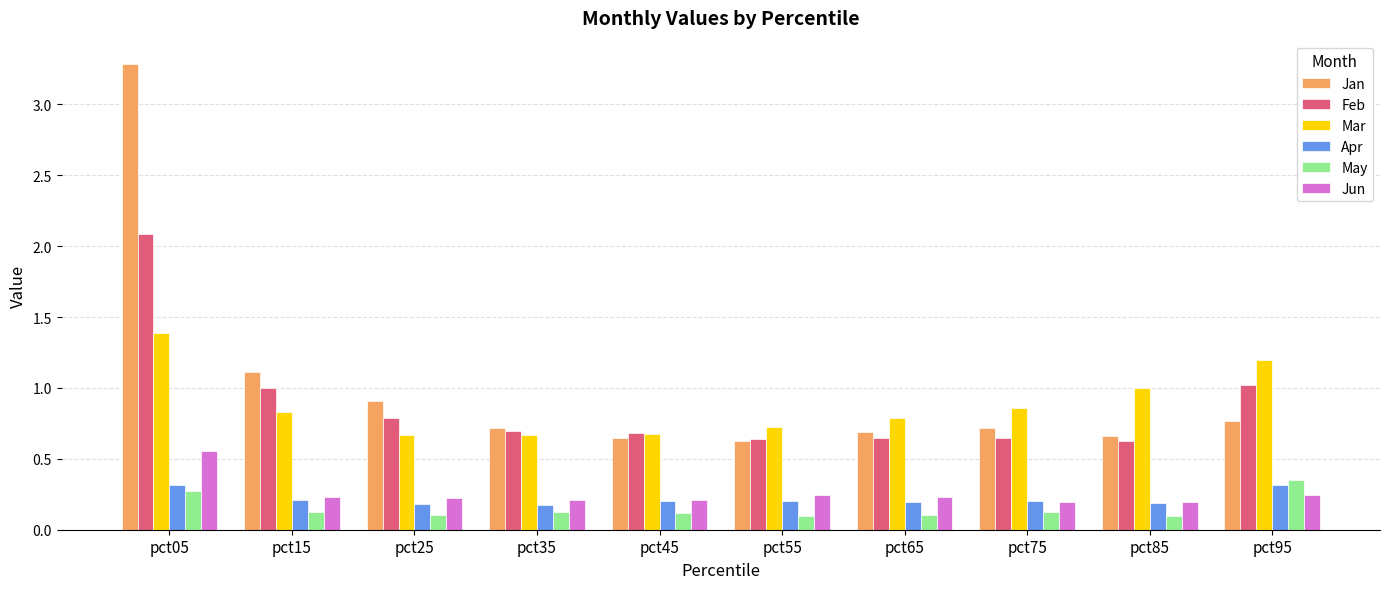

Are the bars horizontal?

No